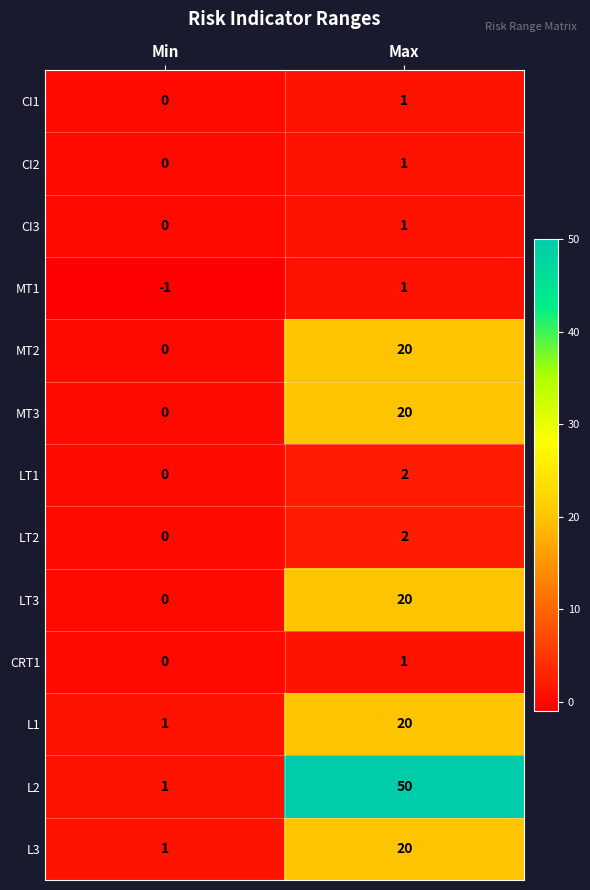

List the labels in order of LT3 value, largest first.

Max, Min